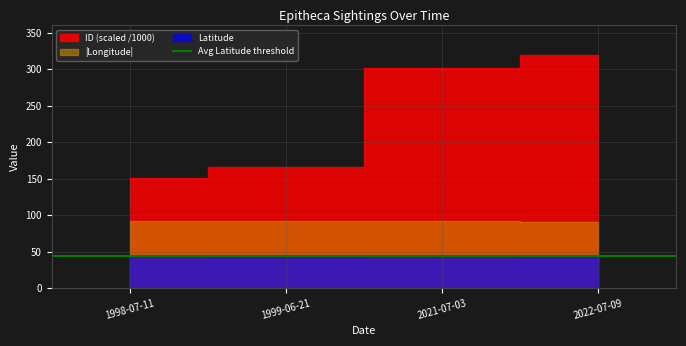

What is the difference between the second highest and second lowest values in the Latitude series?

0.1